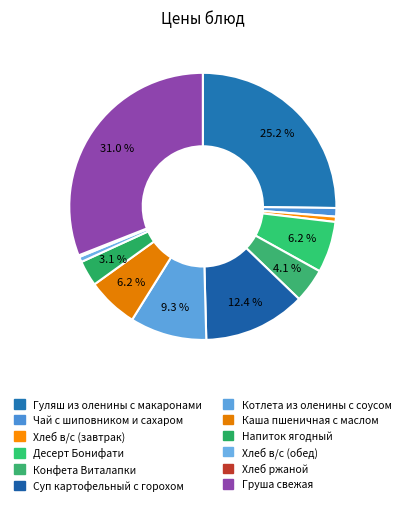

What is the change in value from Котлета из оленины с соусом to Напиток ягодный?

-30.0